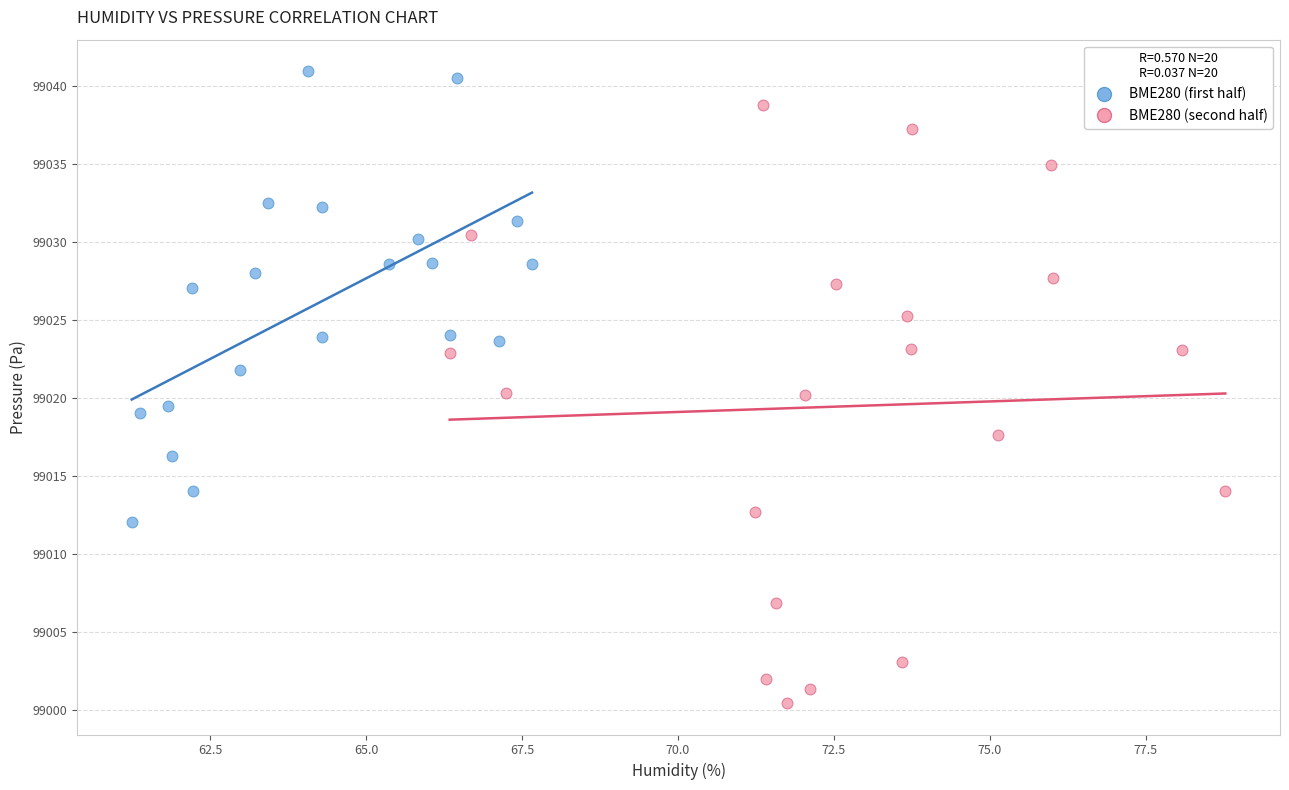

Which series contains the lowest Y value?

BME280 (second half)